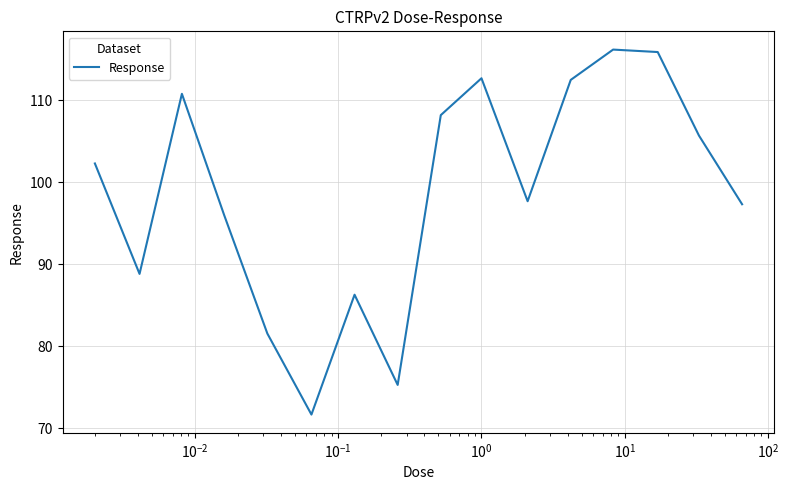

Count the number of values greater than 102.

8